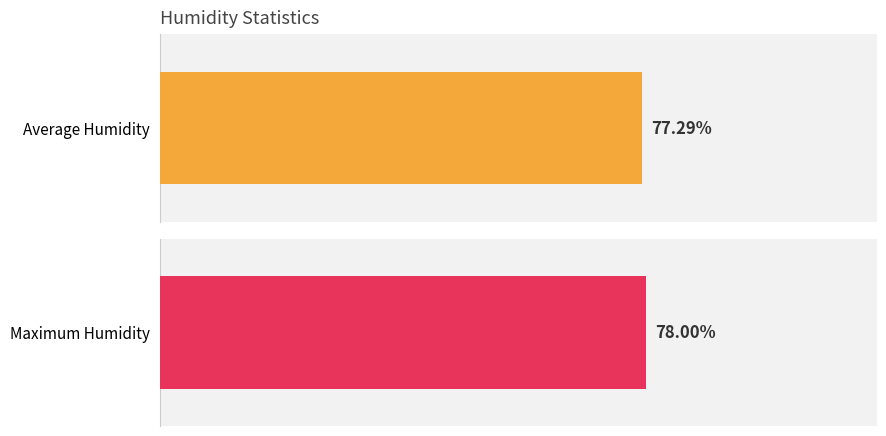

Which series has the largest total across all categories?

Maximum Humidity